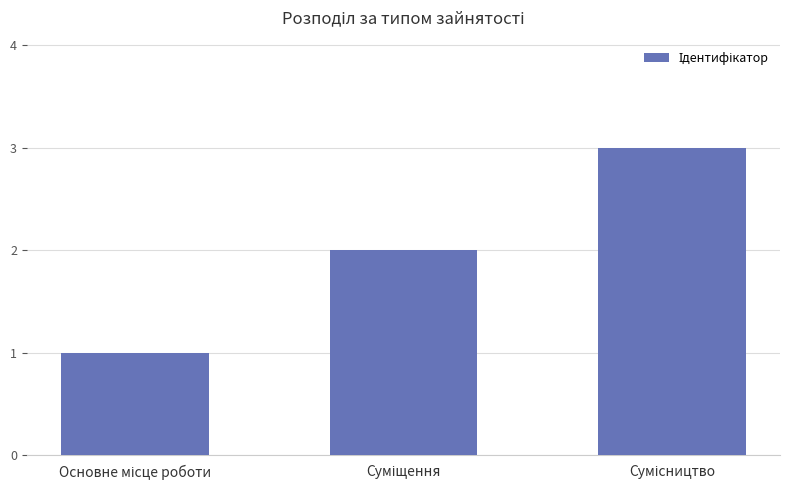

What is the minimum value shown in the chart?

1